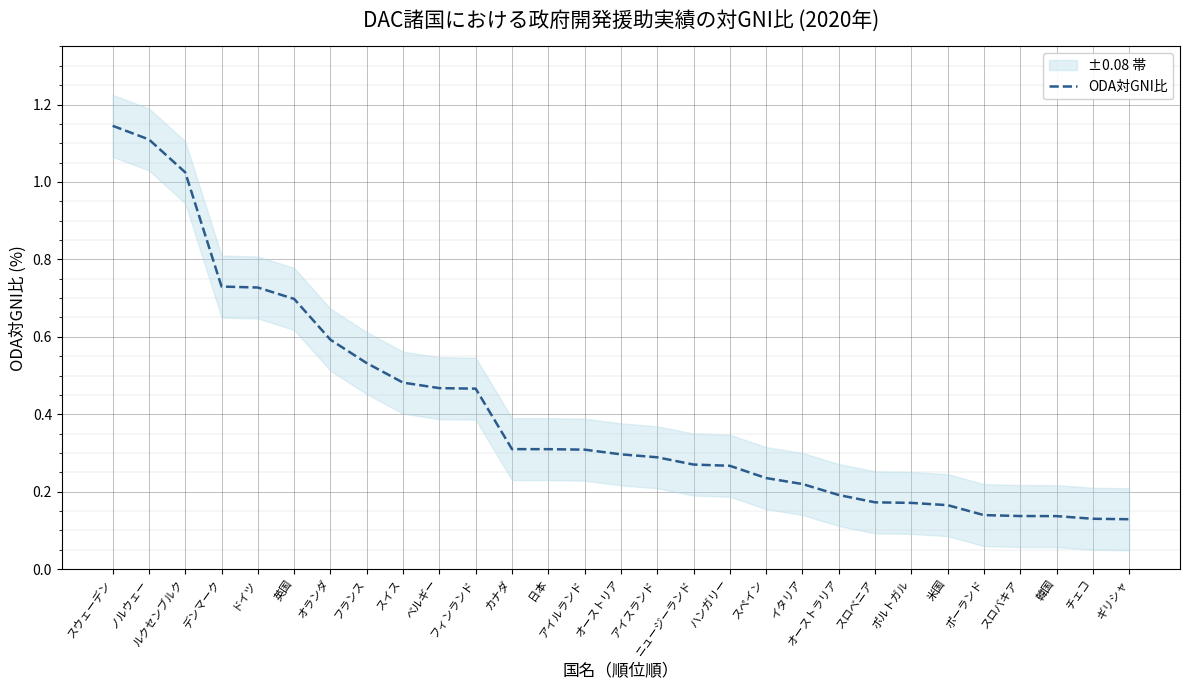

Rank the categories by value from lowest to highest.

ギリシャ, チェコ, 韓国, スロバキア, ポーランド, 米国, ポルトガル, スロベニア, オーストラリア, イタリア, スペイン, ハンガリー, ニュージーランド, アイスランド, オーストリア, アイルランド, 日本, カナダ, フィンランド, ベルギー, スイス, フランス, オランダ, 英国, ドイツ, デンマーク, ルクセンブルク, ノルウェー, スウェーデン